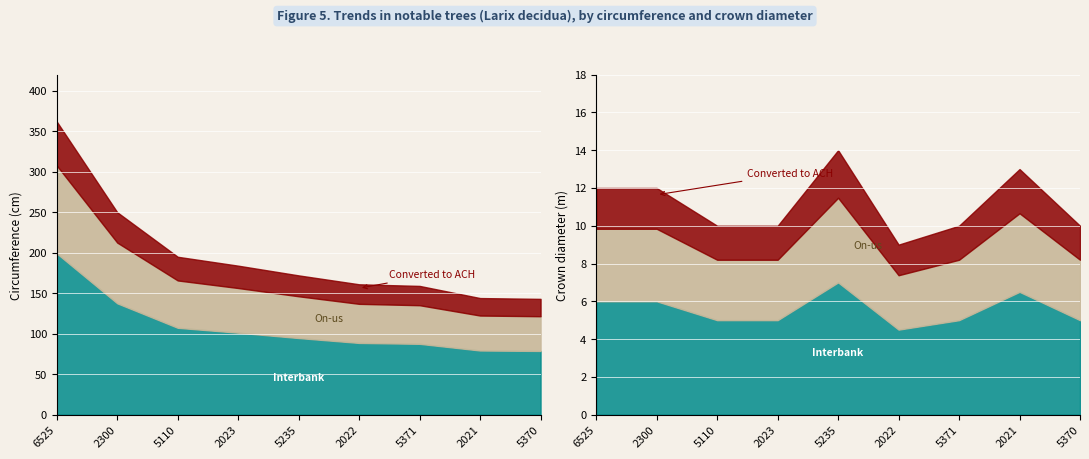

Does the chart display data point markers on the line(s)?

No